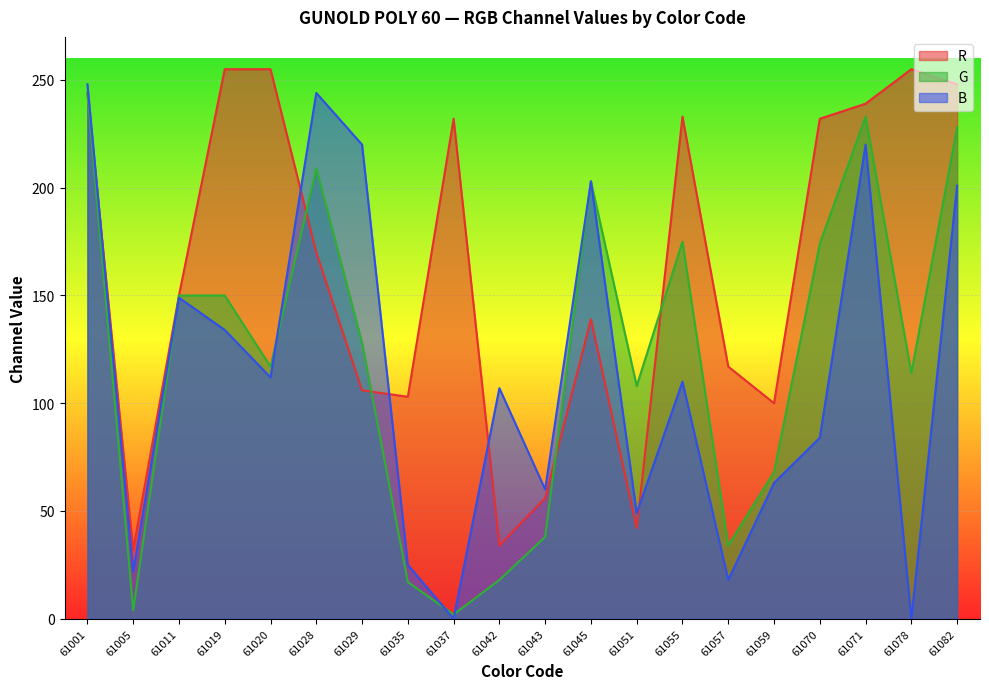

Which series changed the most between 61005 and 61070?

R